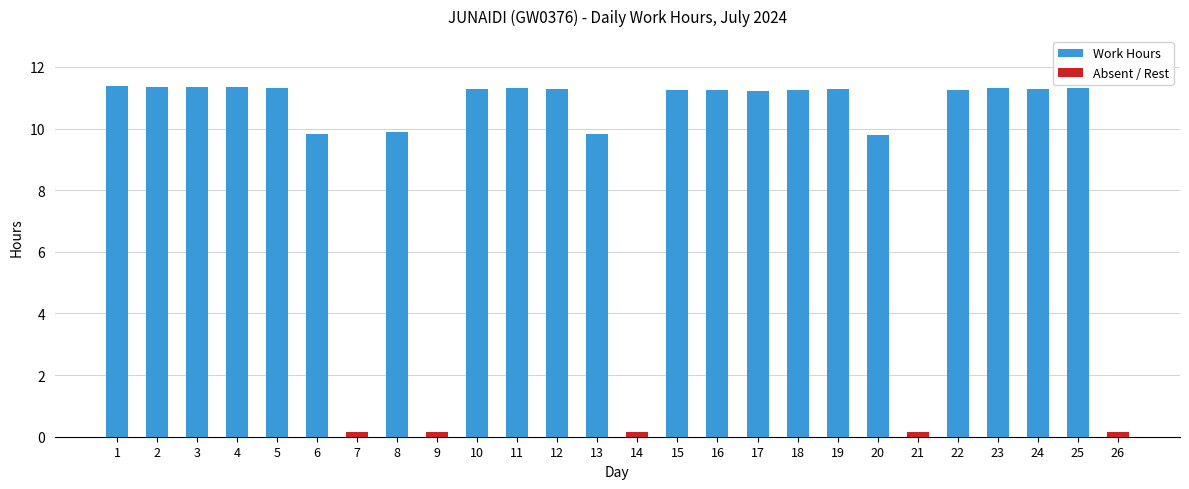

Rank the categories by value from highest to lowest.

1, 2, 3, 4, 5, 11, 23, 25, 10, 24, 12, 19, 15, 18, 22, 16, 17, 8, 6, 13, 20, 7, 9, 14, 21, 26